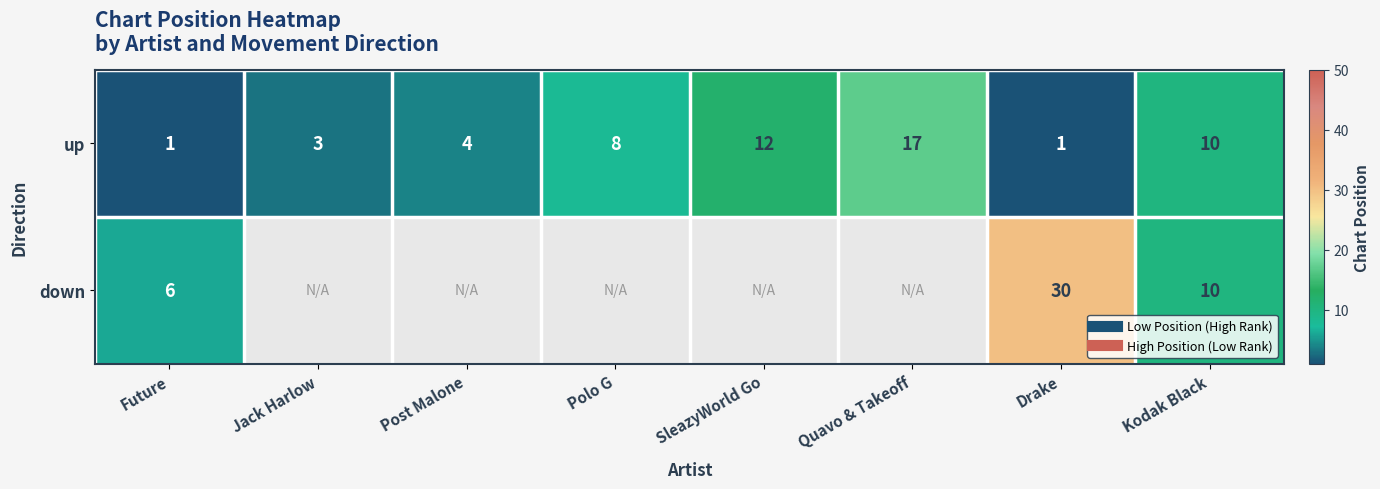

At which category is the sum across all series the highest?

Drake